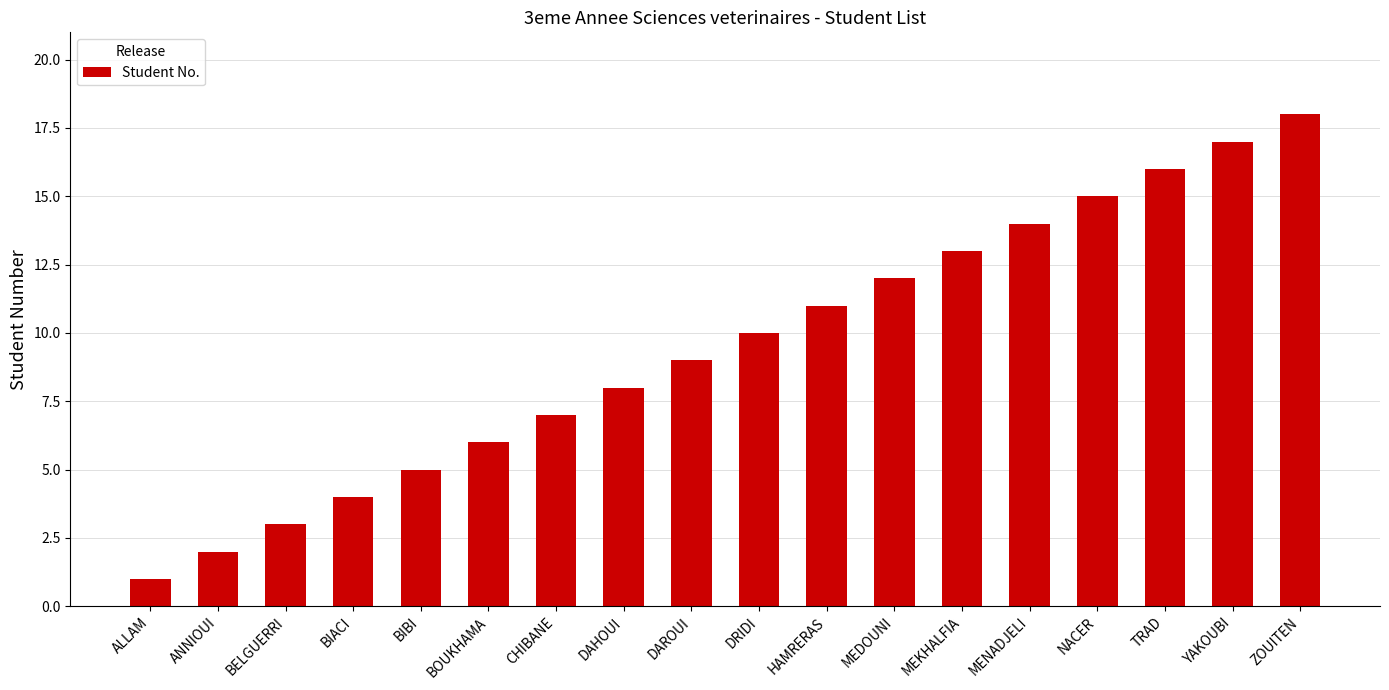

Does the chart contain stacked bars?

No